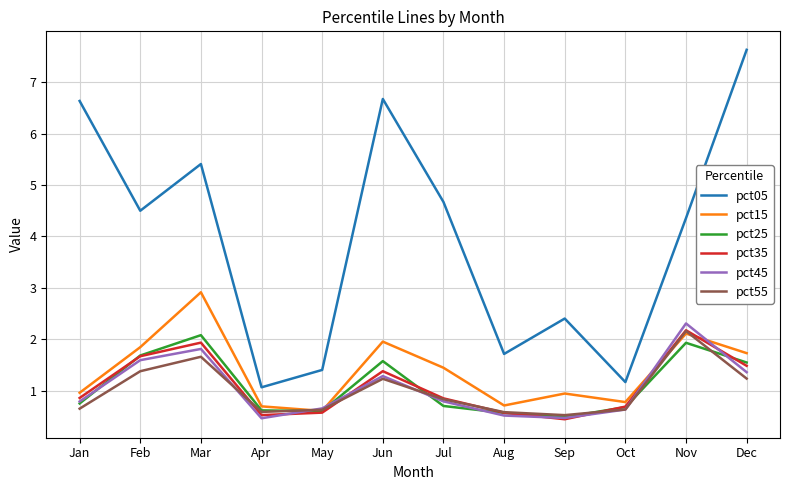

What is the difference between the maximum and minimum values in the pct15 series?

2.3